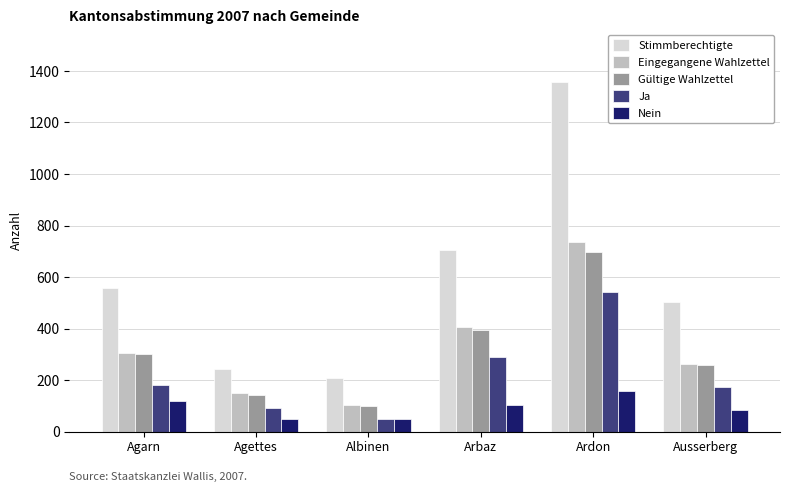

What is the total value across all series at Ausserberg?

1282